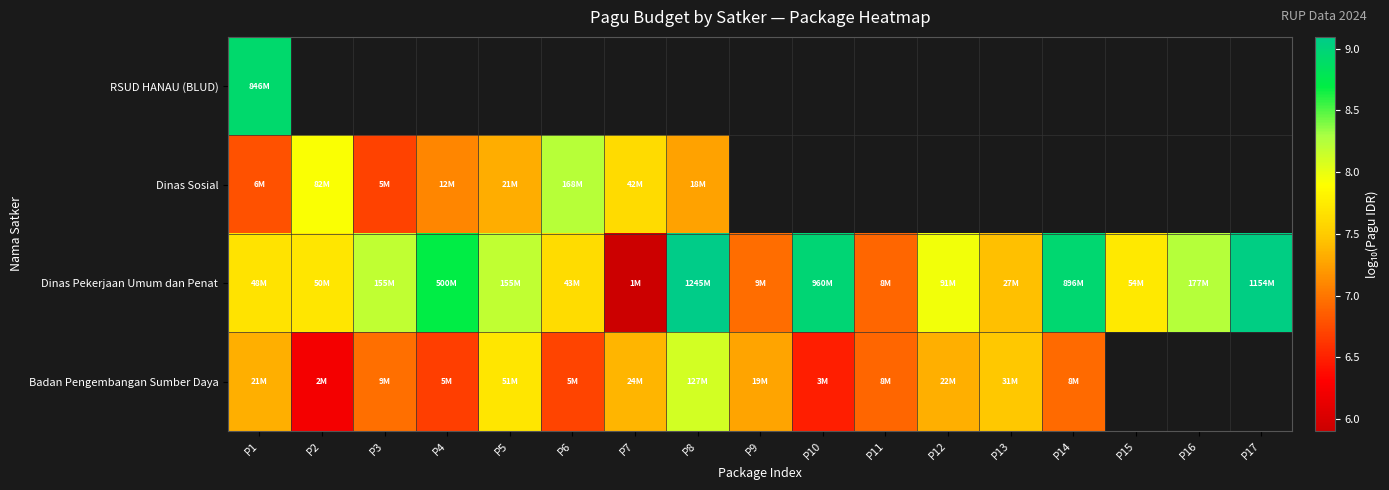

Which series has the widest spread of values?

Dinas Pekerjaan Umum dan Penat